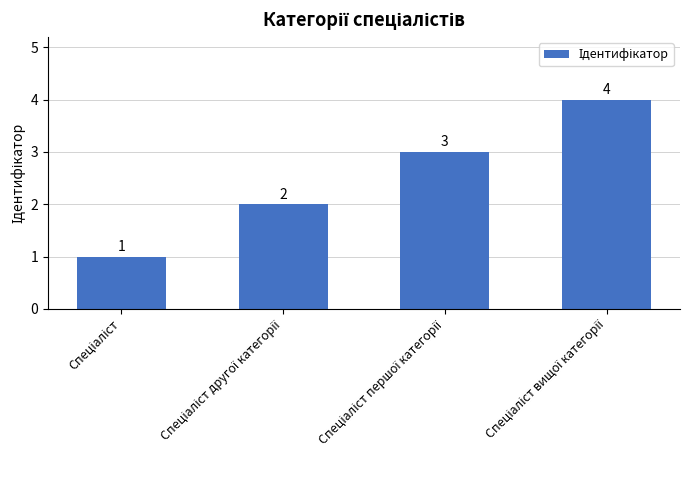

What is the maximum value shown in the chart?

4